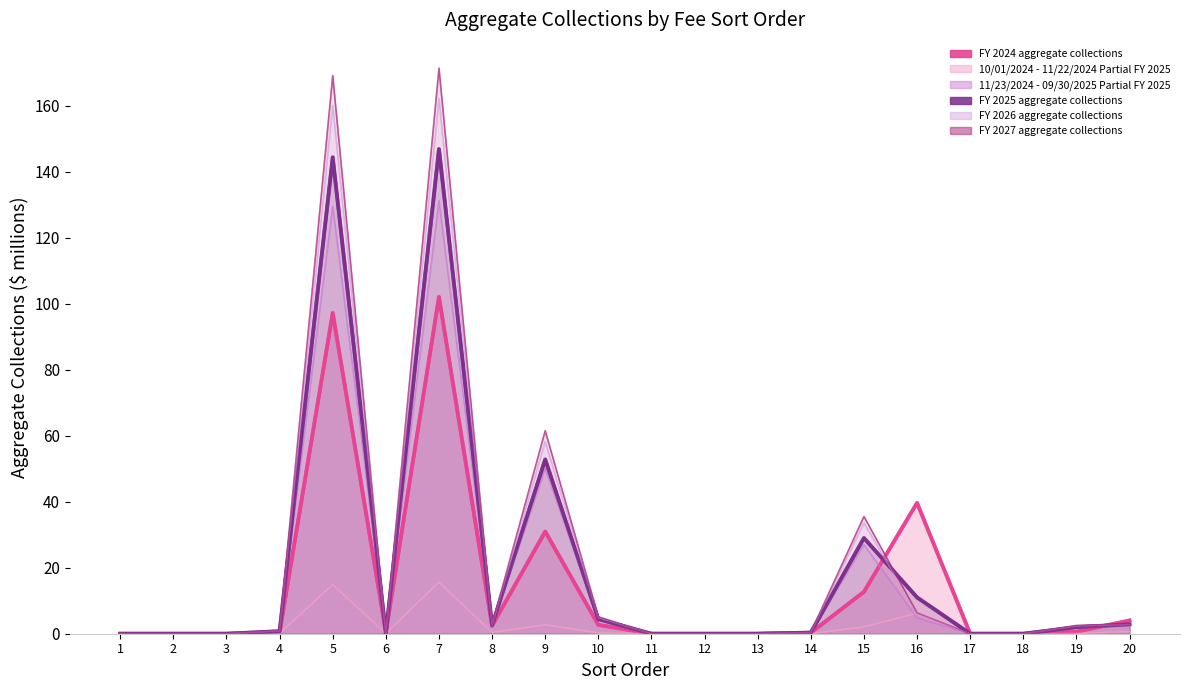

At which label is FY 2025 aggregate collections closest to 73?

9